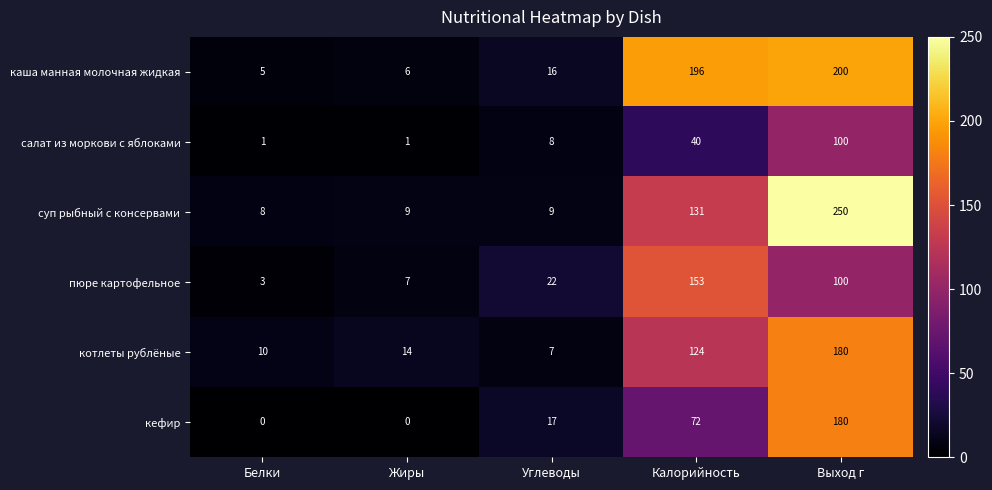

What is the difference between the maximum and minimum values in the каша манная молочная жидкая series?

195